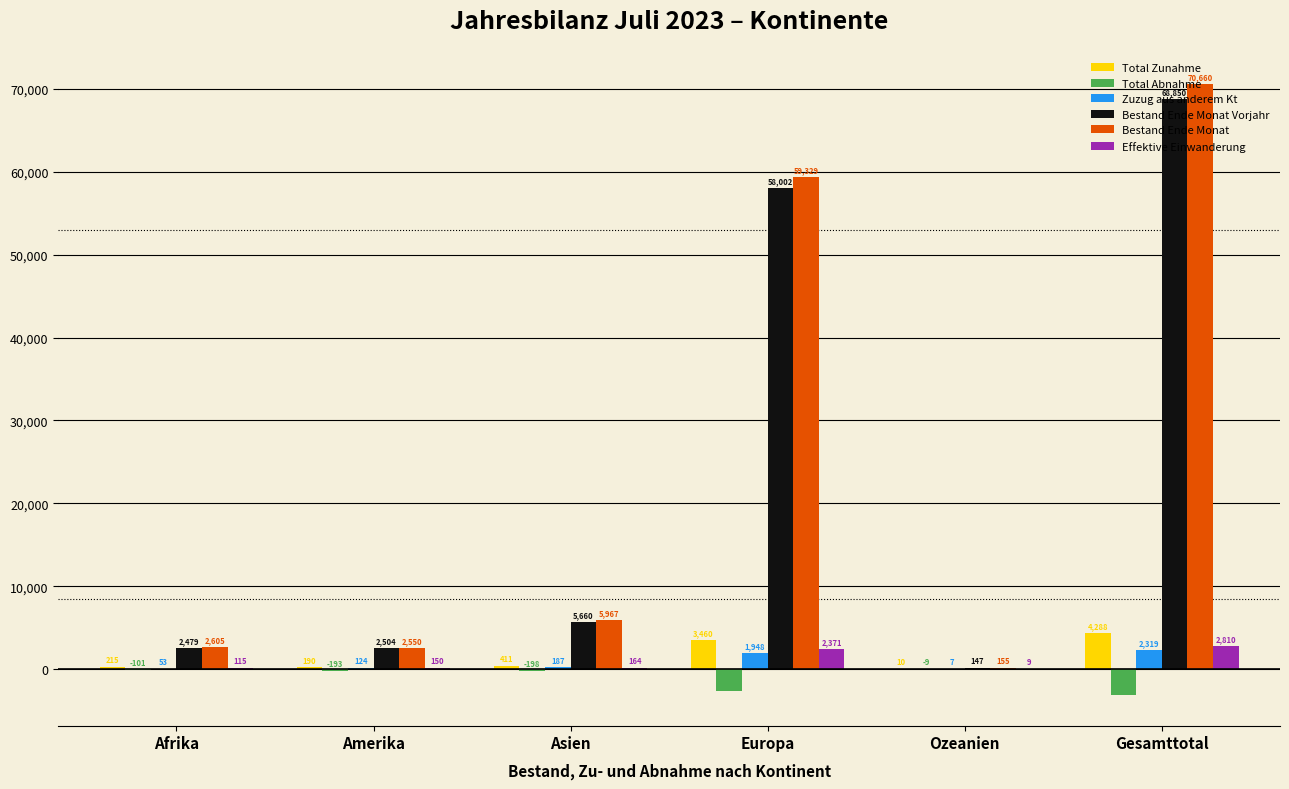

Reading left to right, extract all data points from this chart.

Total Zunahme: Afrika=215	Amerika=190	Asien=411	Europa=3460	Ozeanien=10	Gesamttotal=4288
Total Abnahme: Afrika=-101	Amerika=-193	Asien=-198	Europa=-2649	Ozeanien=-9	Gesamttotal=-3155
Zuzug aus anderem Kt: Afrika=53	Amerika=124	Asien=187	Europa=1948	Ozeanien=7	Gesamttotal=2319
Bestand Ende Monat Vorjahr: Afrika=2479	Amerika=2504	Asien=5660	Europa=58002	Ozeanien=147	Gesamttotal=68850
Bestand Ende Monat: Afrika=2605	Amerika=2550	Asien=5967	Europa=59329	Ozeanien=155	Gesamttotal=70660
Effektive Einwanderung: Afrika=115	Amerika=150	Asien=164	Europa=2371	Ozeanien=9	Gesamttotal=2810